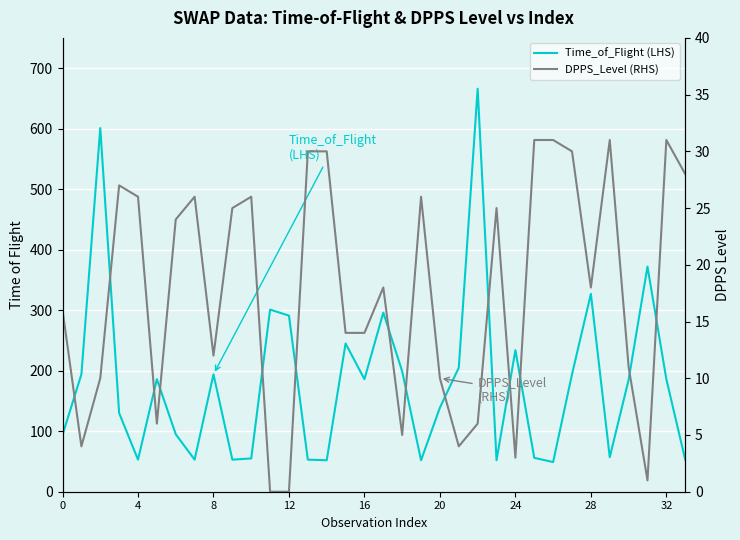

What is the sum of all Time_of_Flight (LHS) values?

6158